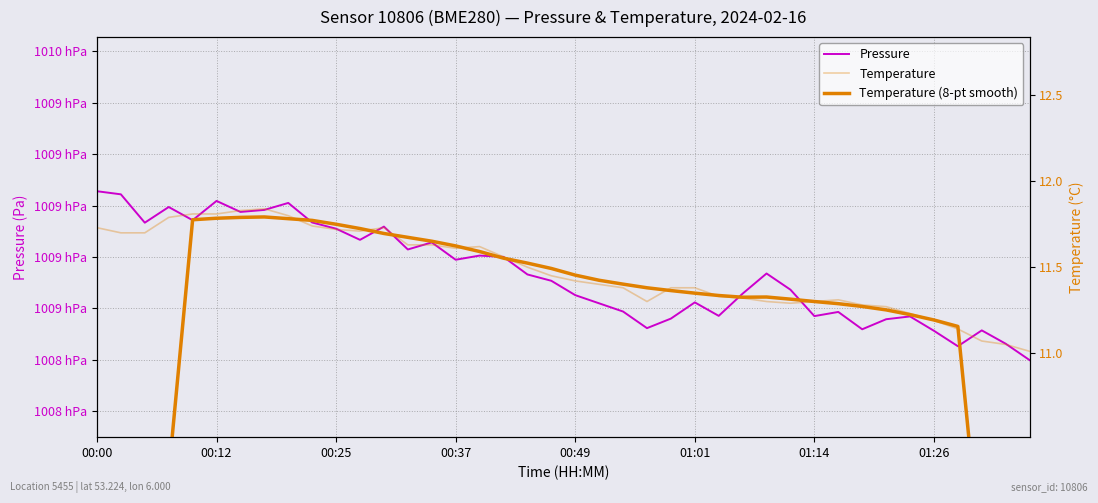

Does the chart have visible grid lines?

Yes